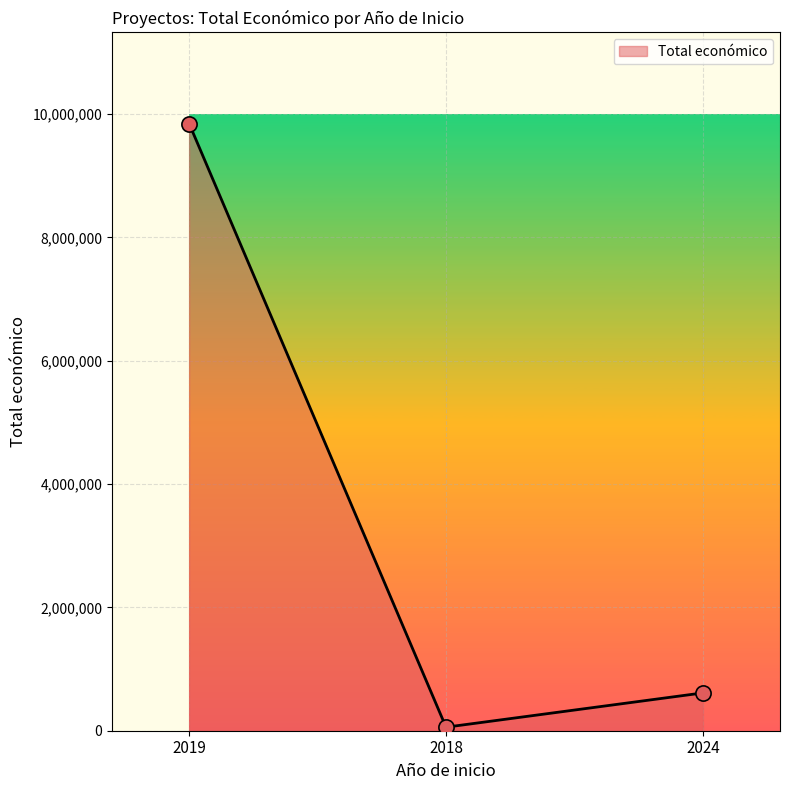

Approximately how many times larger is the value at 2019 compared to 2018?

171.3